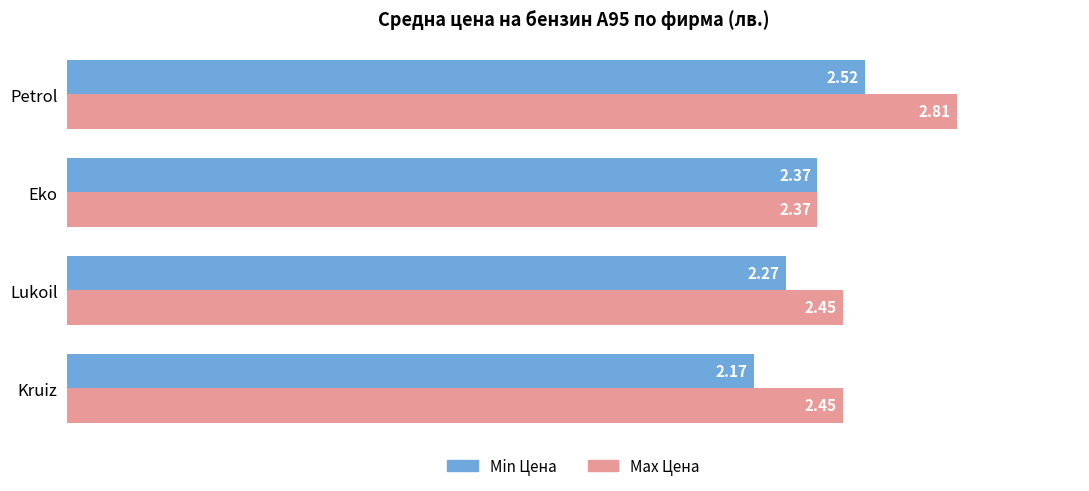

Rank the series by their maximum value, from highest to lowest.

Max Цена, Min Цена